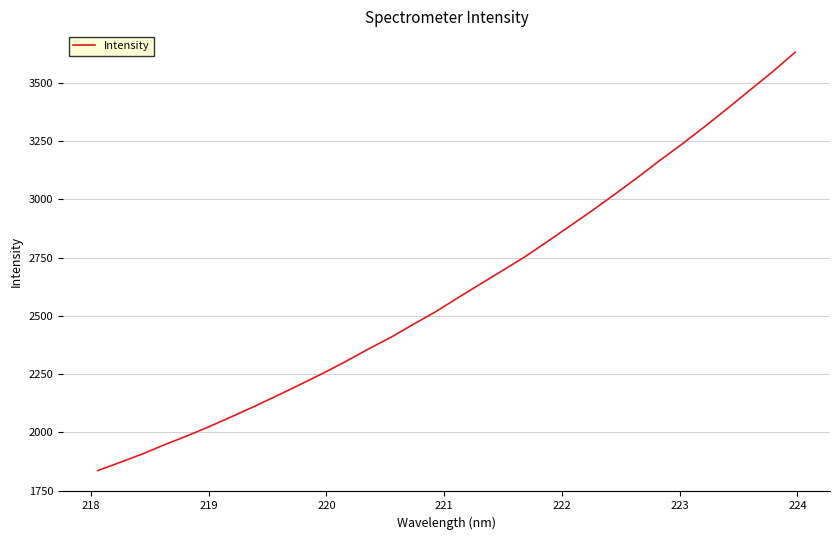

What is the greatest value displayed?

3631.2